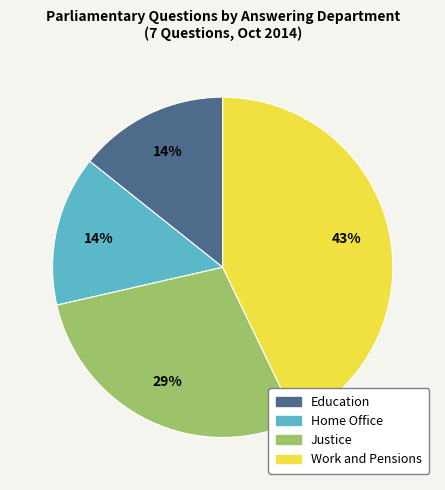

Does any single category account for the majority?

No